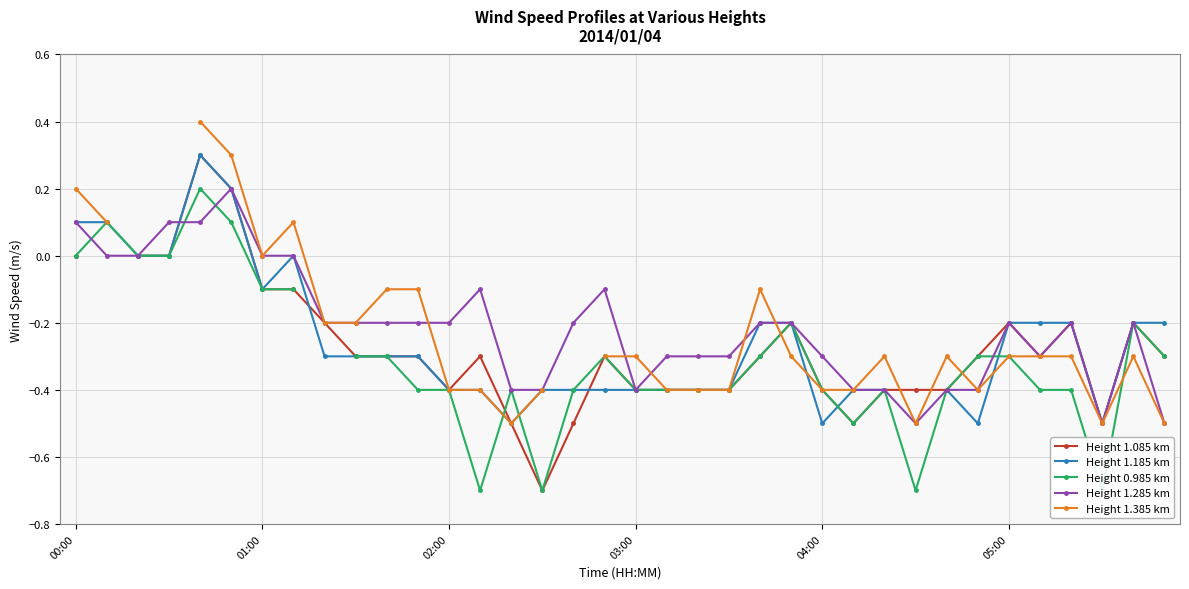

True or false: Height 1.285 km has more than 2 interior local peaks.

True